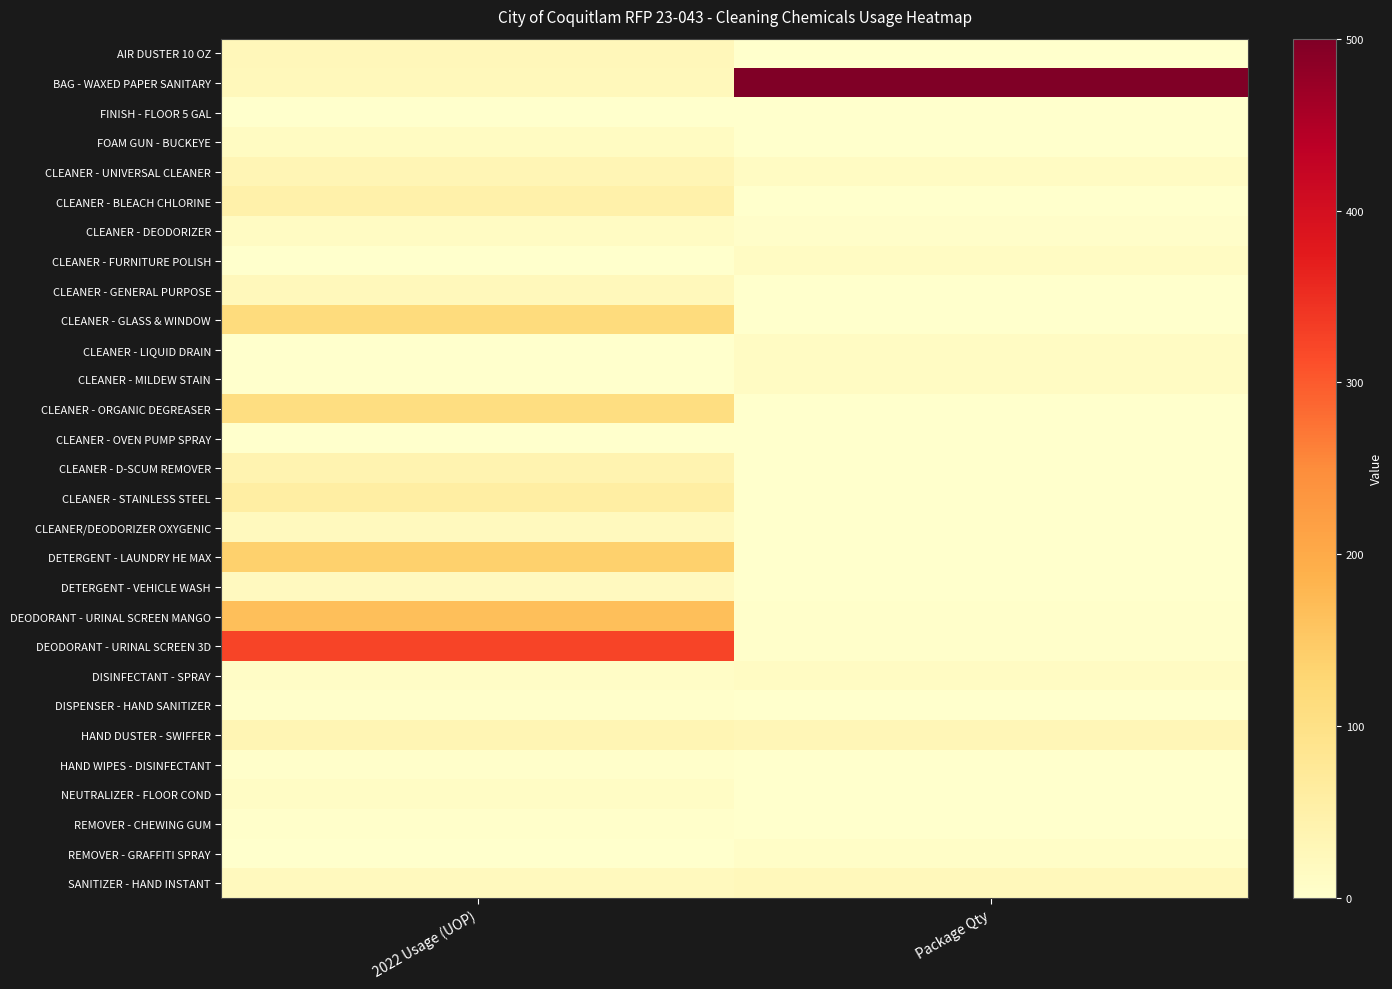

Rank the series at 2022 Usage (UOP) from highest to lowest value.

DEODORANT - URINAL SCREEN 3D, DEODORANT - URINAL SCREEN MANGO, DETERGENT - LAUNDRY HE MAX, CLEANER - GLASS & WINDOW, CLEANER - ORGANIC DEGREASER, CLEANER - STAINLESS STEEL, CLEANER - BLEACH CHLORINE, CLEANER - D-SCUM REMOVER, HAND DUSTER - SWIFFER, CLEANER - UNIVERSAL CLEANER, AIR DUSTER 10 OZ, BAG - WAXED PAPER SANITARY, CLEANER - GENERAL PURPOSE, CLEANER/DEODORIZER OXYGENIC, SANITIZER - HAND INSTANT, DETERGENT - VEHICLE WASH, FOAM GUN - BUCKEYE, CLEANER - DEODORIZER, NEUTRALIZER - FLOOR COND, DISINFECTANT - SPRAY, DISPENSER - HAND SANITIZER, HAND WIPES - DISINFECTANT, REMOVER - CHEWING GUM, CLEANER - LIQUID DRAIN, FINISH - FLOOR 5 GAL, CLEANER - OVEN PUMP SPRAY, CLEANER - FURNITURE POLISH, CLEANER - MILDEW STAIN, REMOVER - GRAFFITI SPRAY